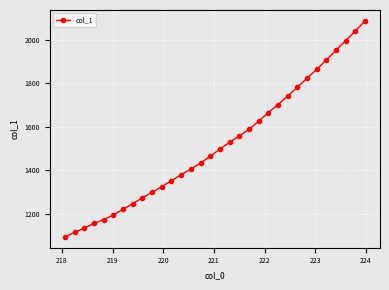

True or false: the data has more than 2 interior local peaks.

False